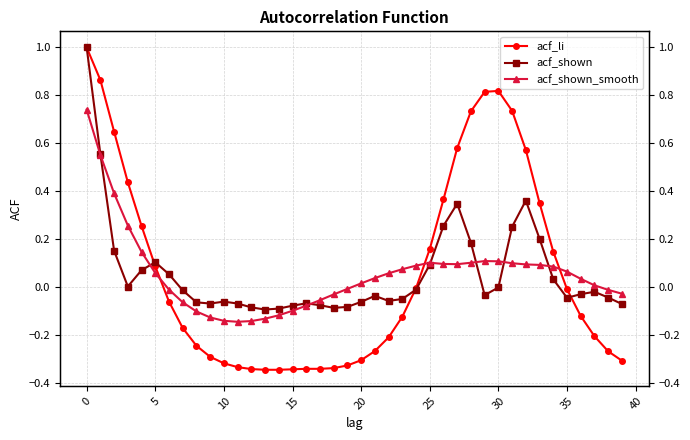

Which series has the widest spread of values?

acf_li